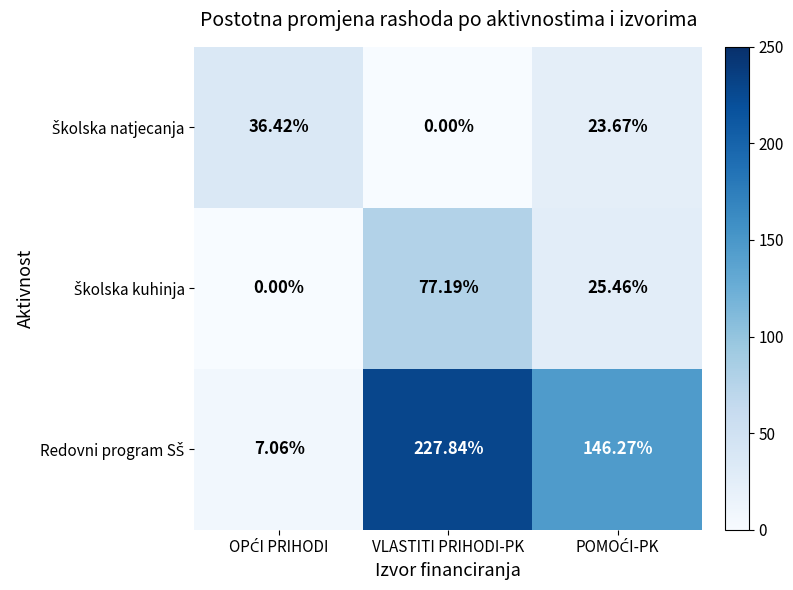

How many categories are shown in the chart?

3